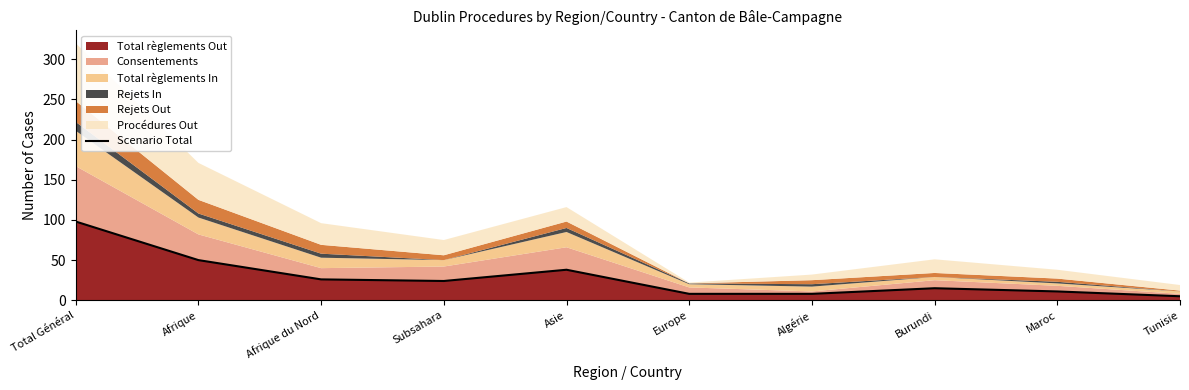

How many points are higher than both their immediate neighbors (excluding endpoints)?

2